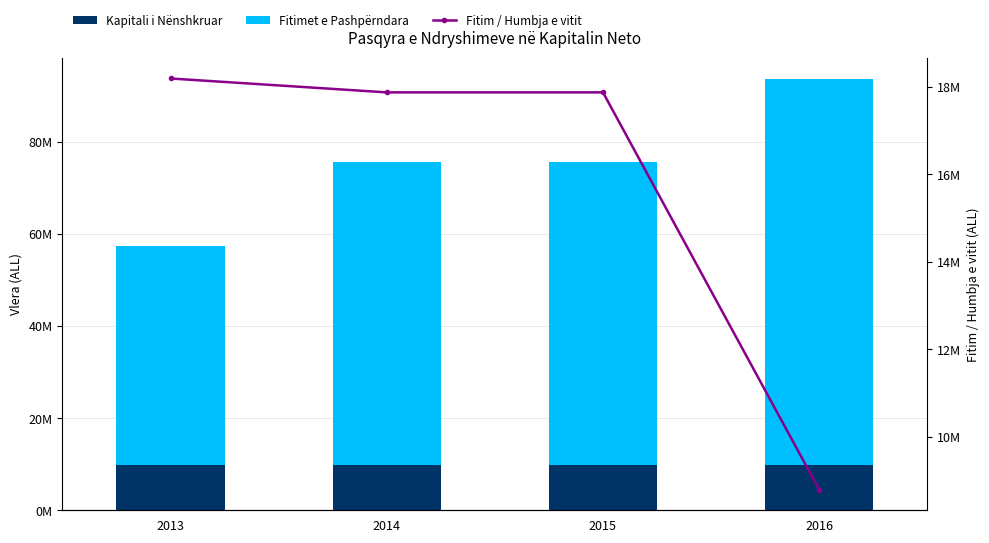

What is the value of the Fitimet e Pashpërndara bar at the 4th from the left?

83704675